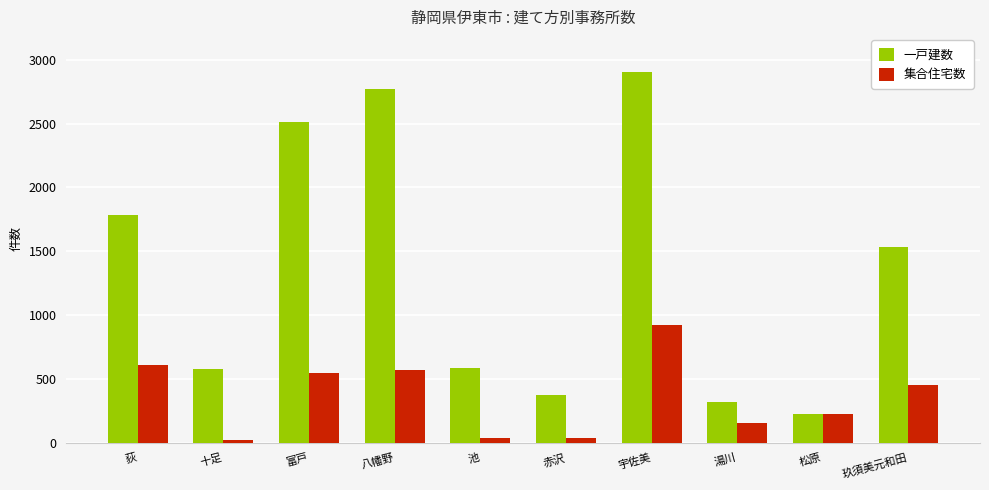

Which category has the highest value in the 集合住宅数 series?

宇佐美